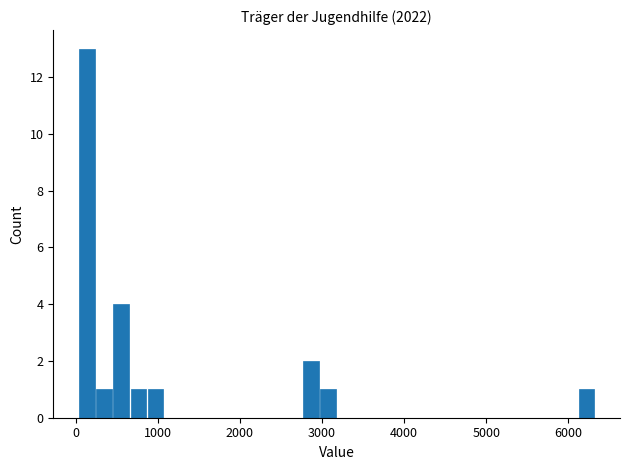

Around what value on the x-axis is the tallest bar? Give the approximate position of its centre, as read against the axis.

100